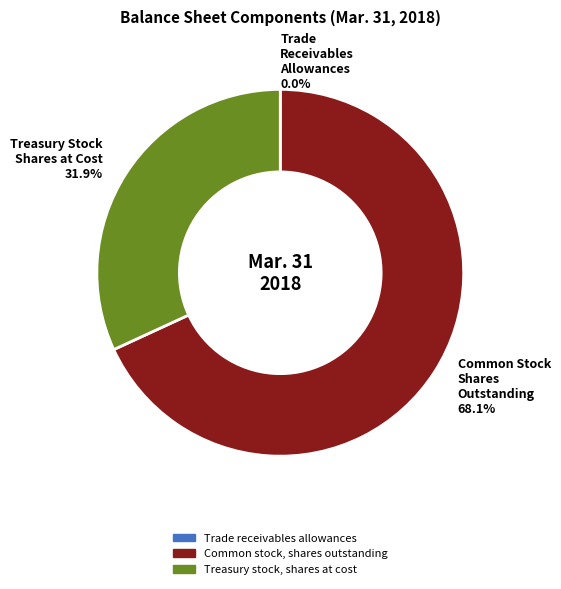

To the nearest percent, what percentage of the pie is Treasury stock, shares at cost?

32%